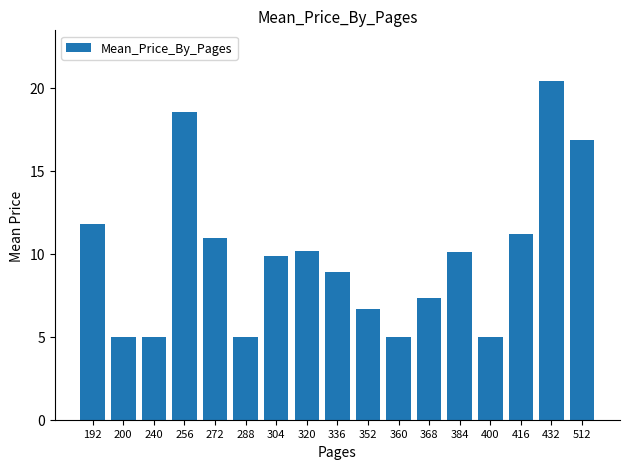

What is the minimum value shown in the chart?

5.0